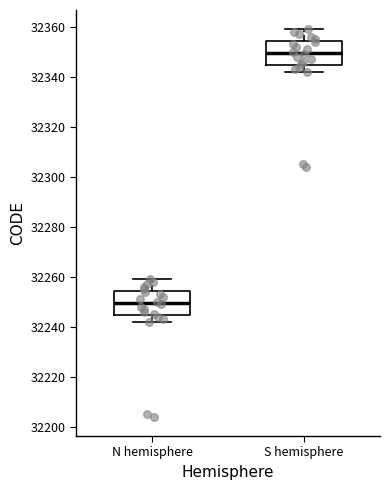

Reading left to right, read every box against the y-axis: the position of its median line, the range the box covers, and the ends of its whiskers. The values are not printed on the chart, so give them approximately, as read against the axis.

N hemisphere: median 32250, box 32244 to 32254, whiskers 32242 to 32260
S hemisphere: median 32350, box 32344 to 32354, whiskers 32342 to 32360